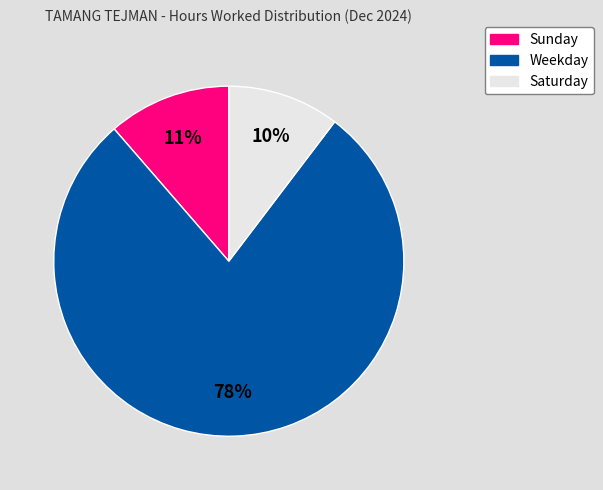

To the nearest percent, what is the average slice percentage?

33%